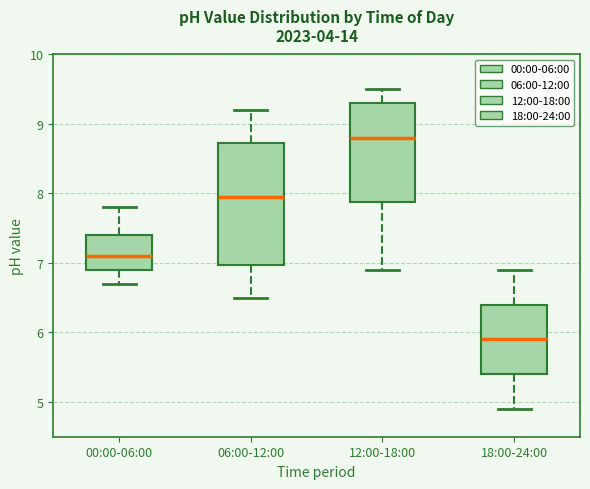

Reading left to right, transcribe this box plot: for each box, give where its median line is, the range the box spans, and where its two whiskers end, as read against the y-axis. The values are not printed on the chart, so give them approximately, as read against the axis.

00:00-06:00: median 7.1, box 6.9 to 7.4, whiskers 6.7 to 7.8
06:00-12:00: median 8.0, box 7.0 to 8.7, whiskers 6.5 to 9.2
12:00-18:00: median 8.8, box 7.9 to 9.3, whiskers 6.9 to 9.5
18:00-24:00: median 5.9, box 5.4 to 6.4, whiskers 4.9 to 6.9